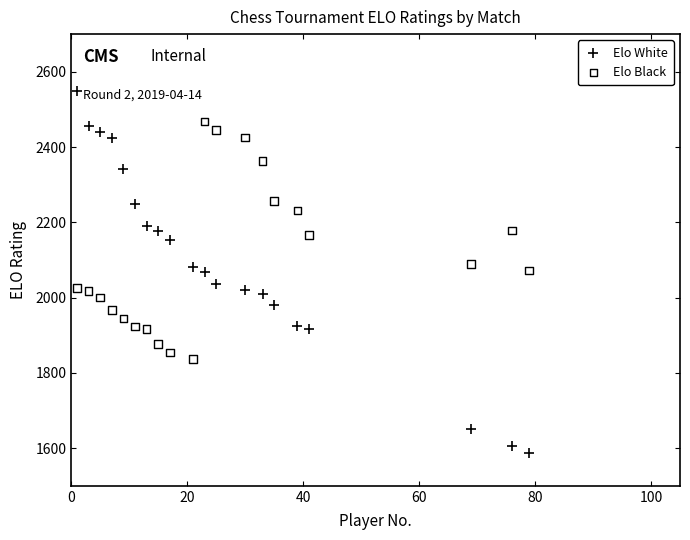

Which series reaches the minimum Y coordinate?

Elo White